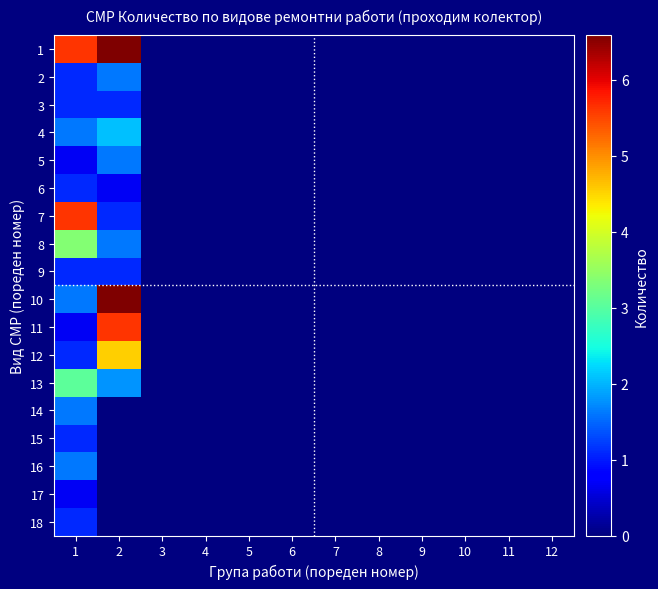

Count the number of data series in this chart.

18